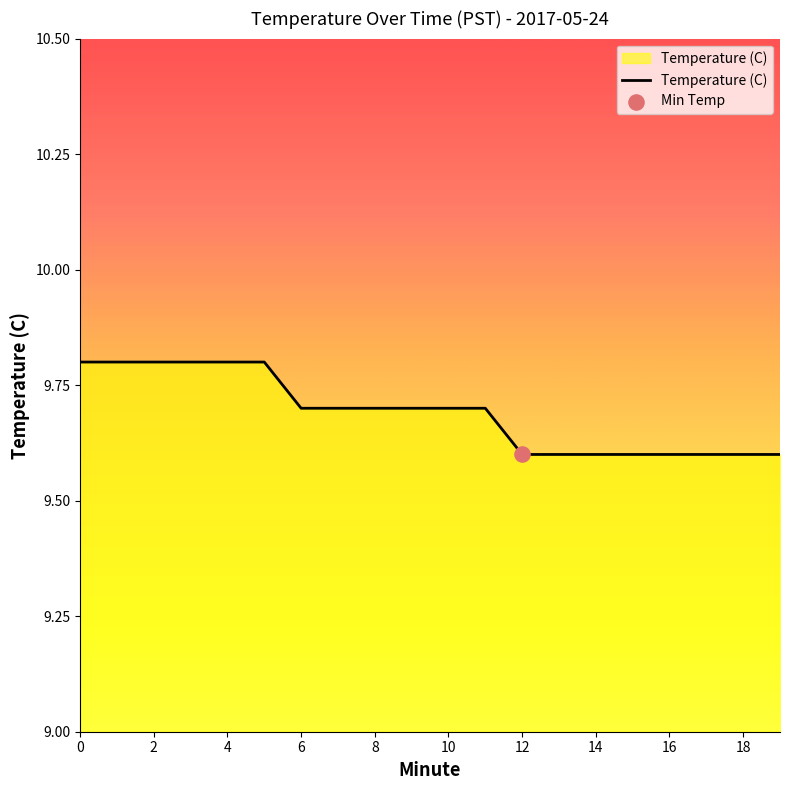

What is the smallest value displayed?

9.6